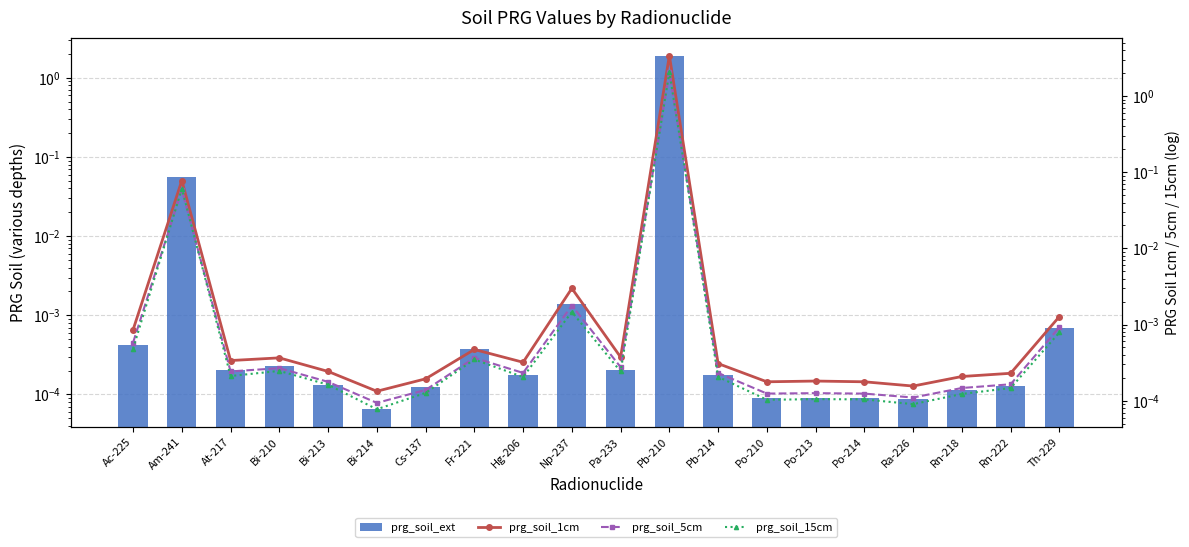

At which category is the sum across all series the highest?

Pb-210